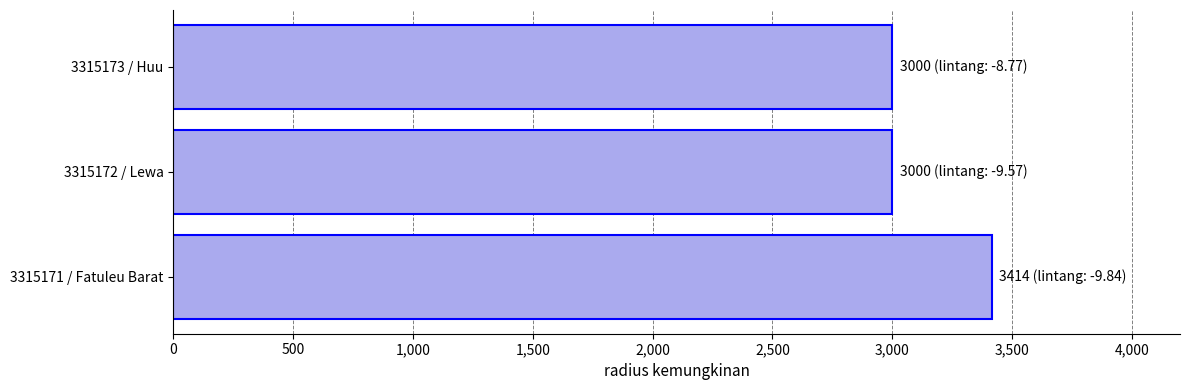

What is the change in value from 3315171 / Fatuleu Barat to 3315172 / Lewa?

-414